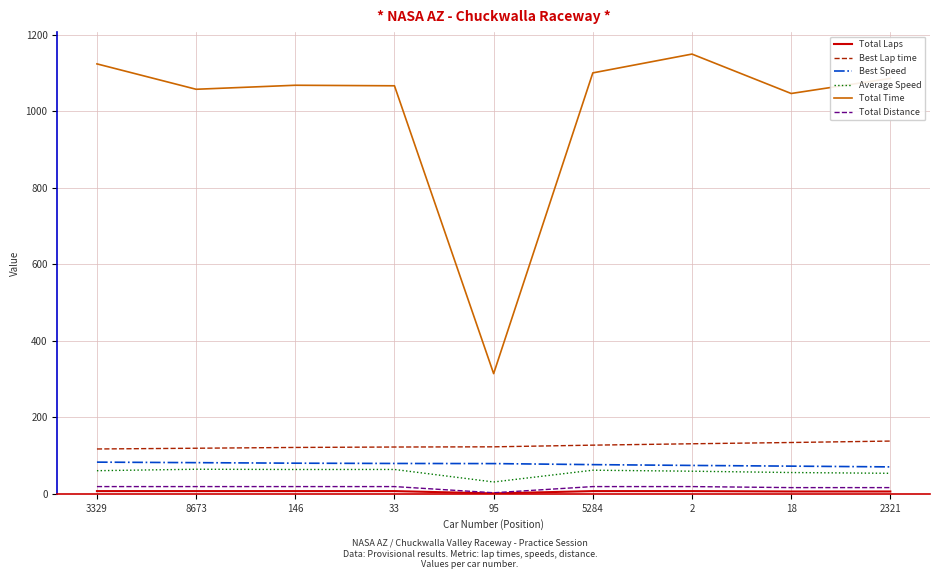

Where does the Total Time series first go above 1067?

3329